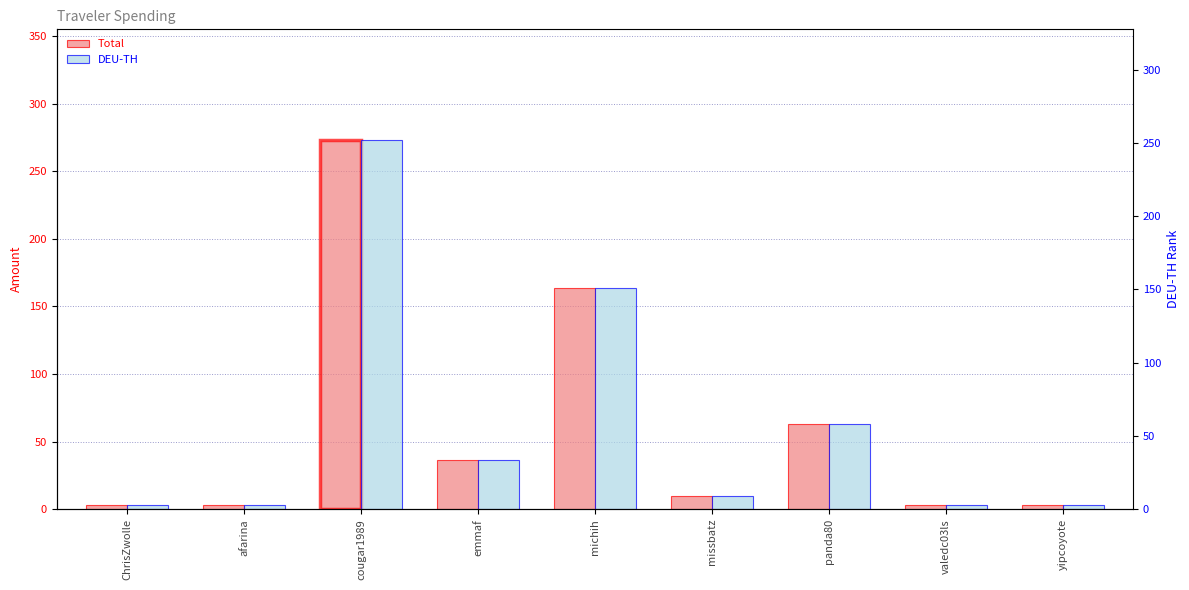

Is it true that Total equals 63.2 at panda80?

True